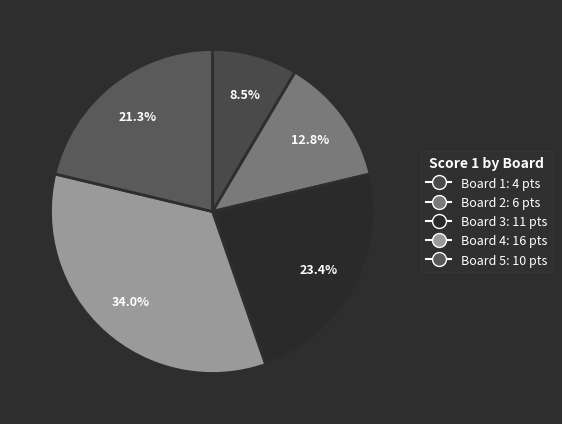

Do Board 1 and Board 2 together represent more than half of the pie?

No